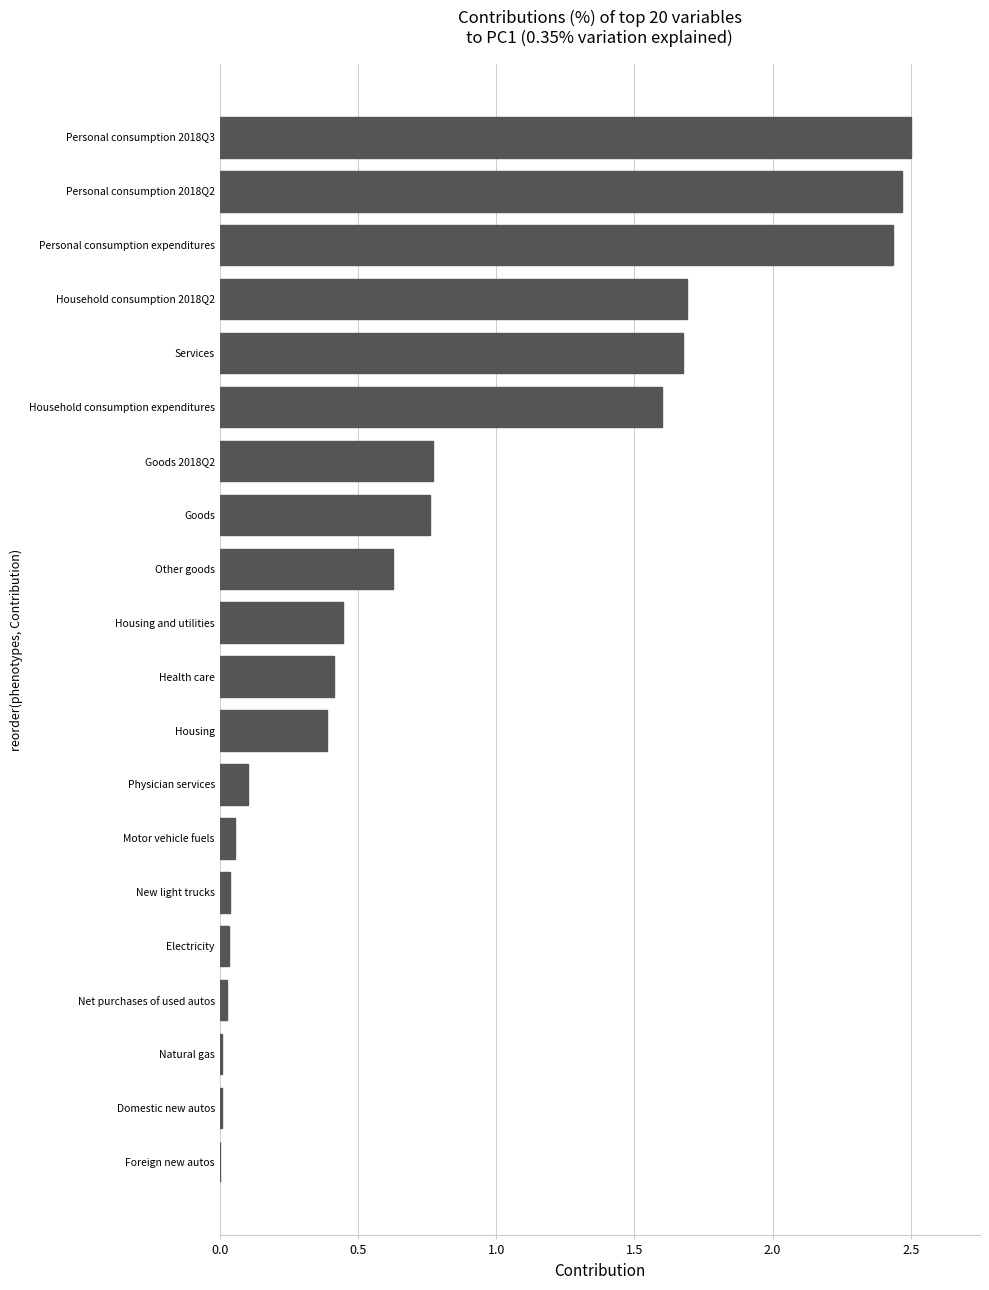

Does the chart contain stacked bars?

No